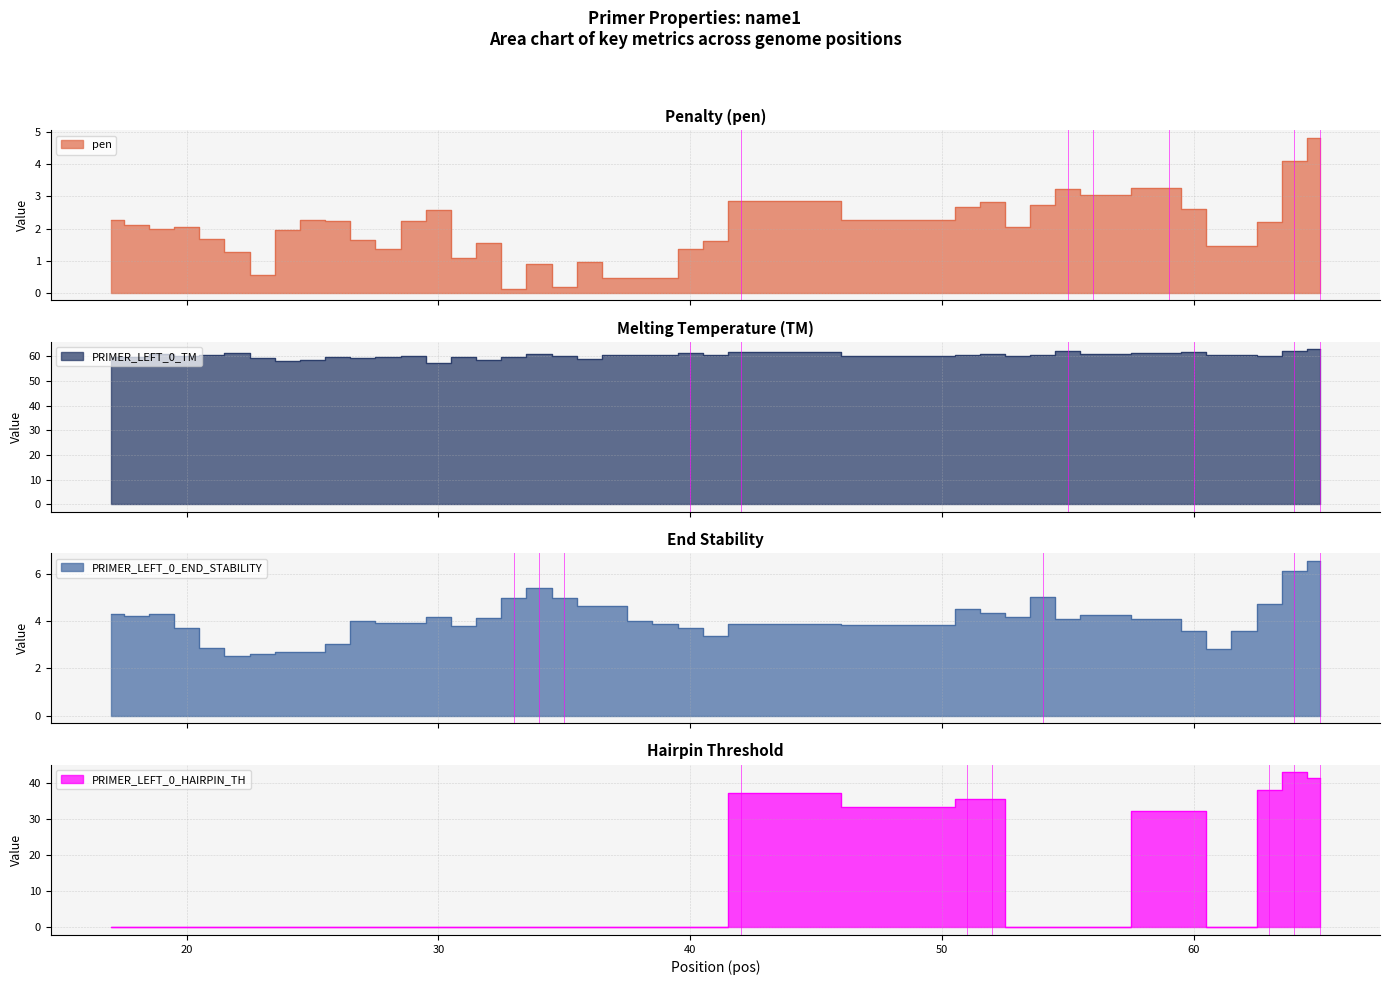

How many lines are shown in the chart?

4